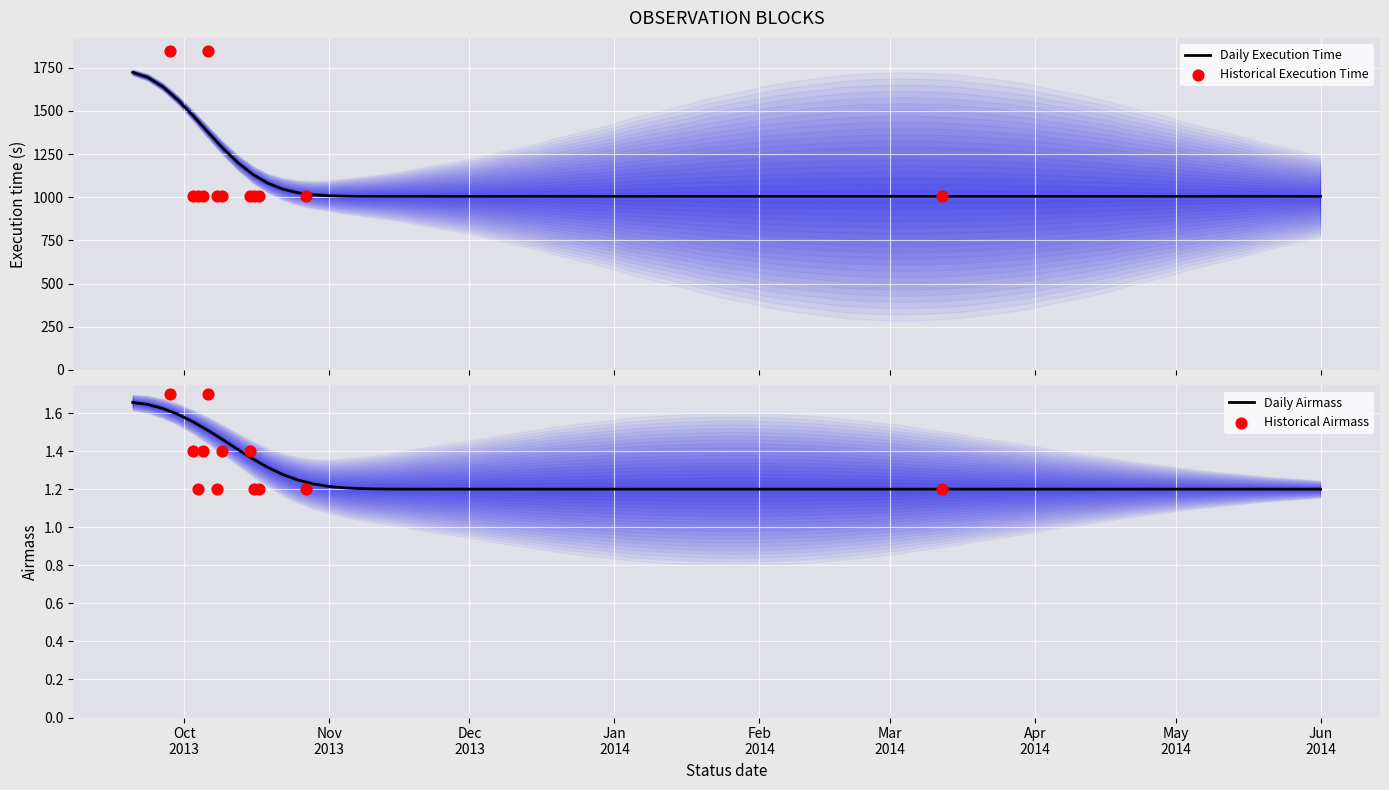

What is the total value across all series at 2014-06?

1008.9